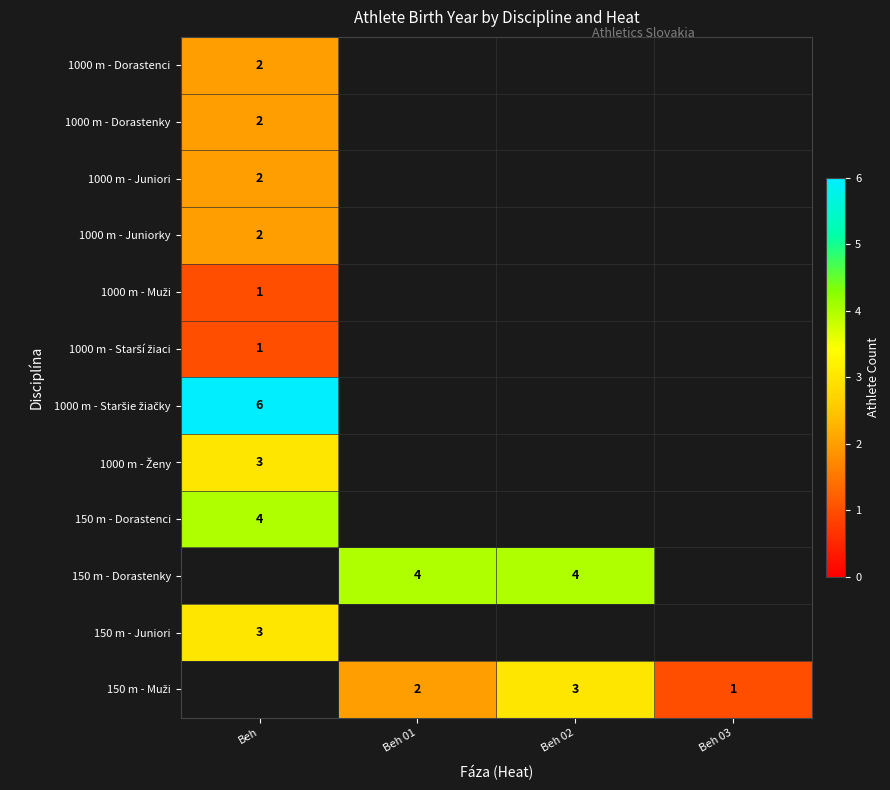

At which label does 1000 m - Dorastenky reach its minimum?

Beh